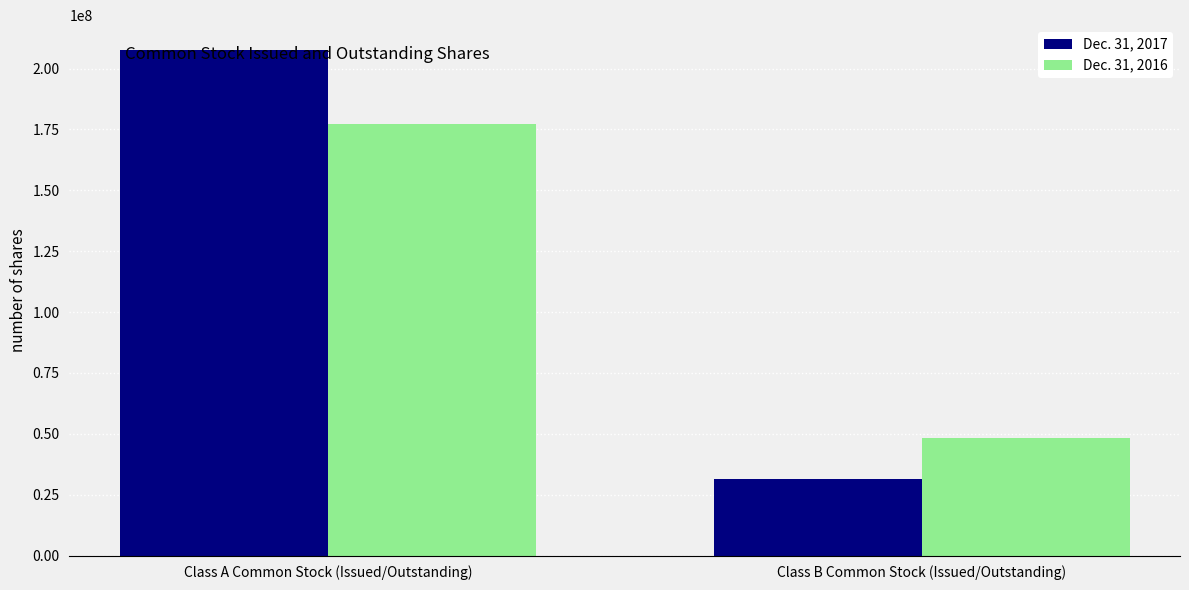

At which label does Dec. 31, 2016 reach its peak?

Class A Common Stock (Issued/Outstanding)